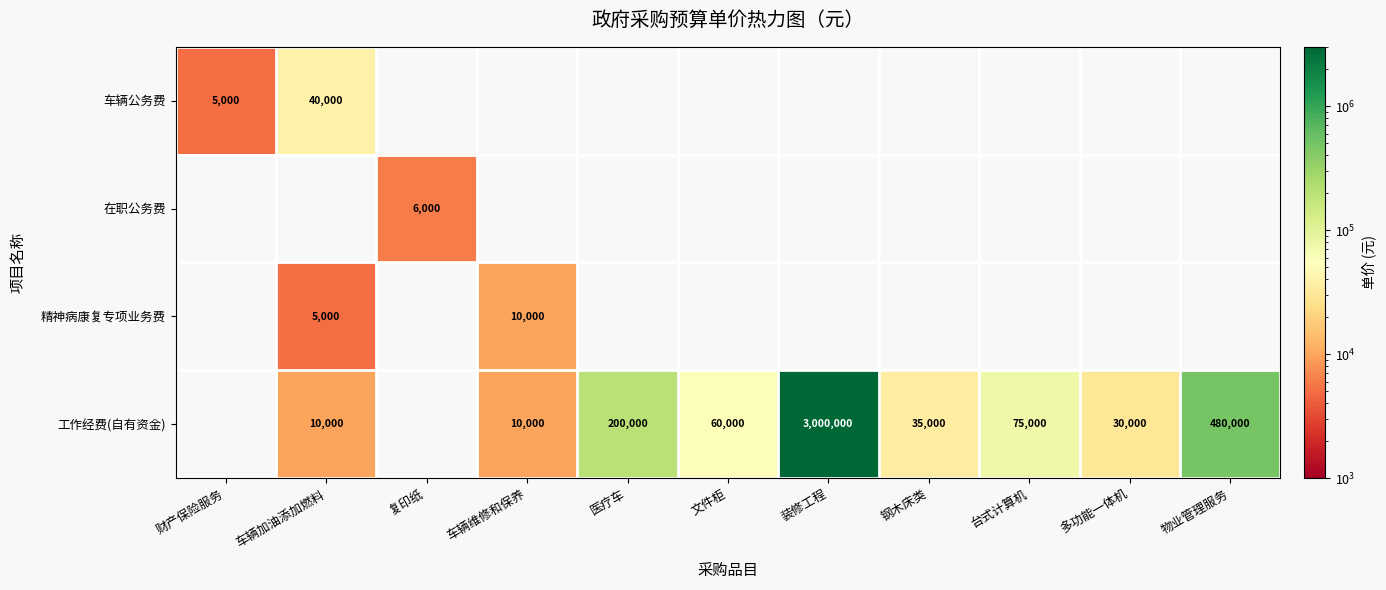

The 工作经费(自有资金) series shows 58489 at 钢木床类. True or false?

False